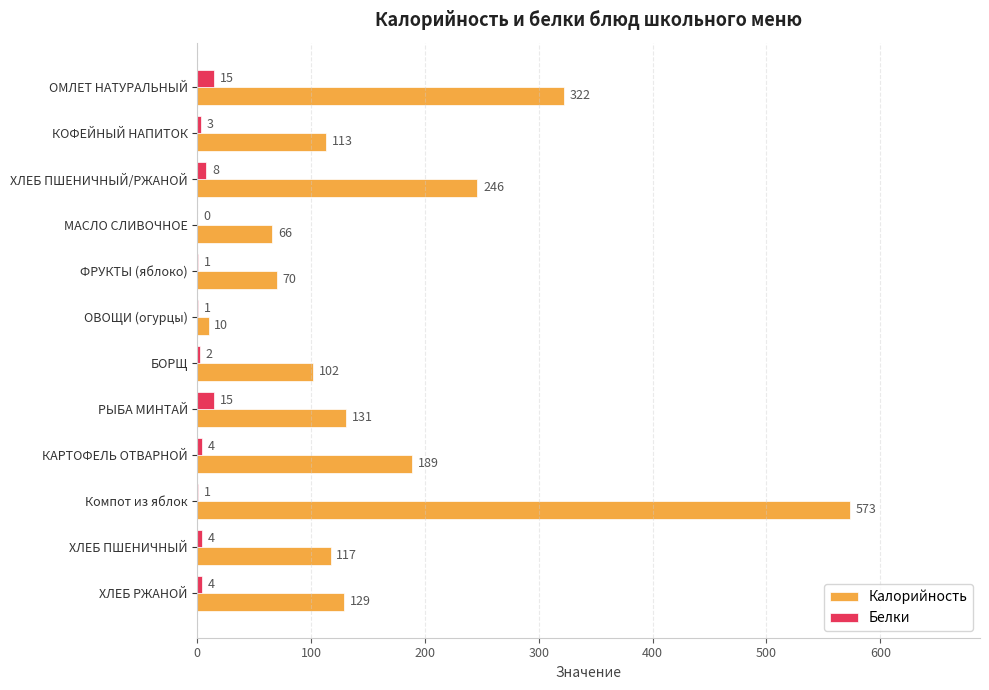

Which series has the largest total across all categories?

Калорийность